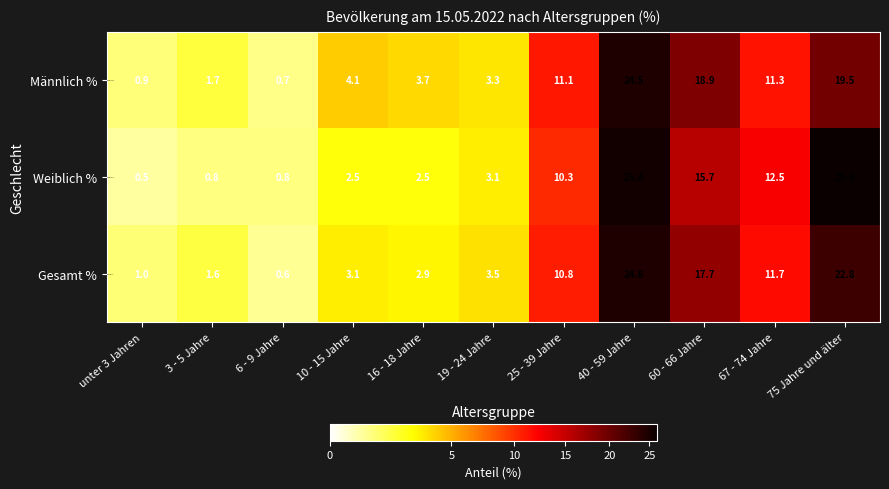

Where is Weiblich % nearest to the value 13?

67 - 74 Jahre